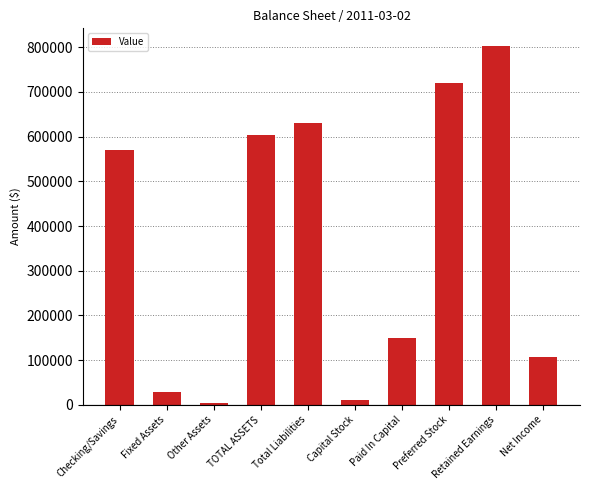

What is the label of the 6th bar from the right?

Total Liabilities